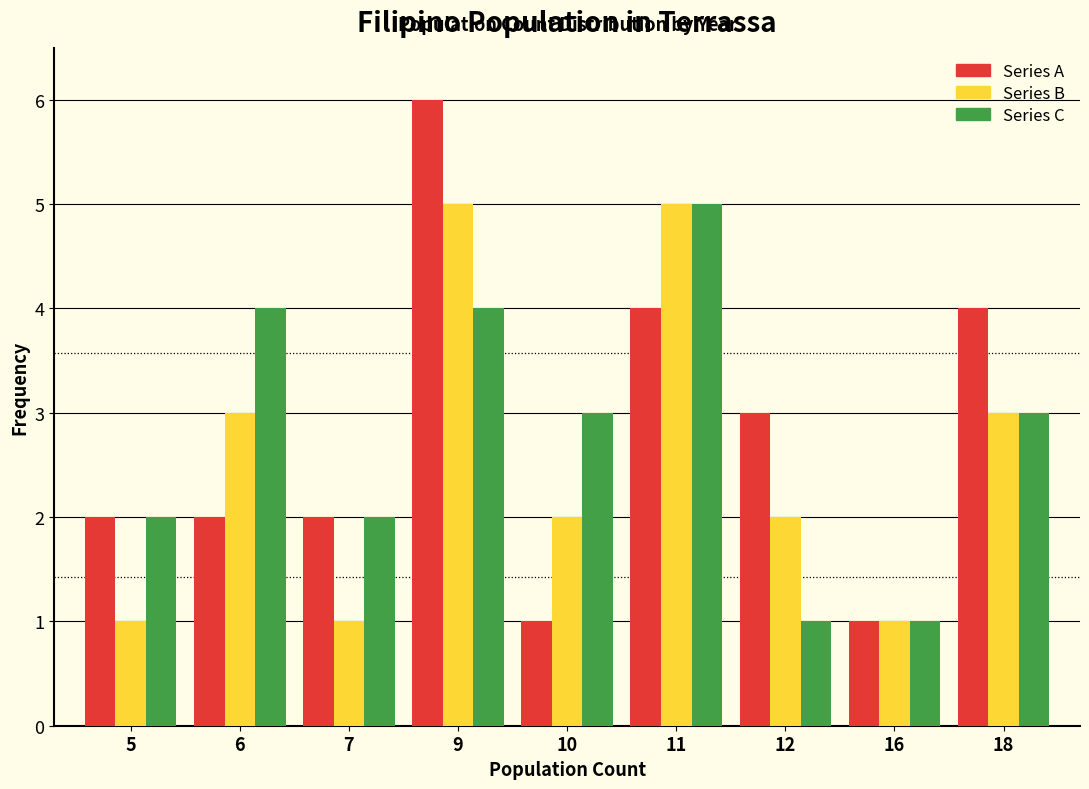

Reading right to left, list all the values displayed in this chart.

Series A: 4	1	3	4	1	6	2	2	2
Series B: 3	1	2	5	2	5	1	3	1
Series C: 3	1	1	5	3	4	2	4	2